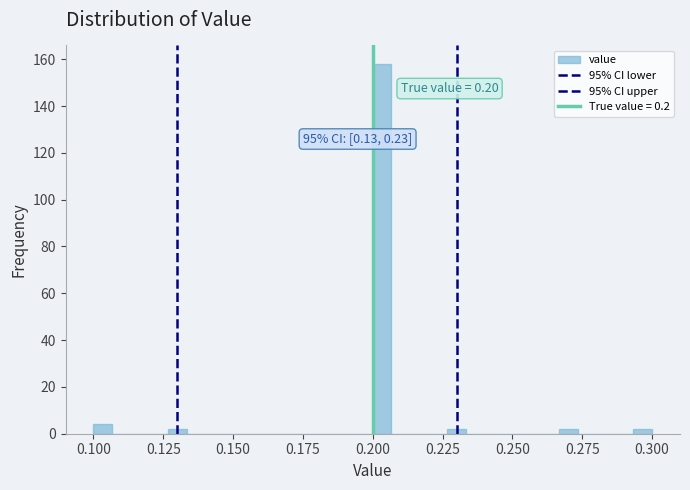

Around what value on the x-axis is the tallest bar? Give the approximate position of its centre, as read against the axis.

0.205